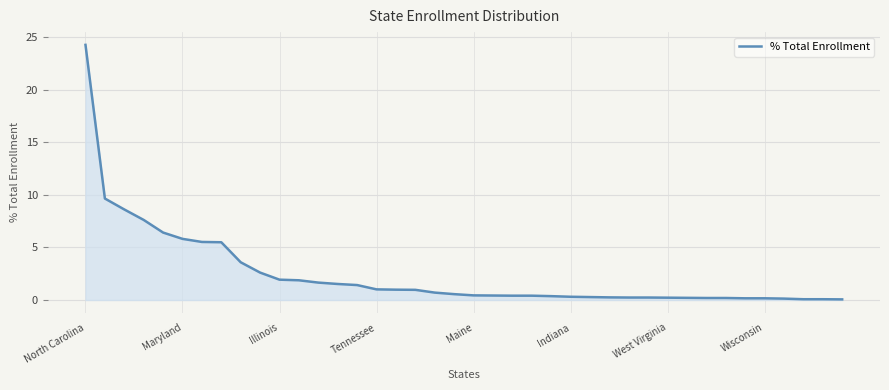

What is the difference between the maximum and minimum values?

24.2